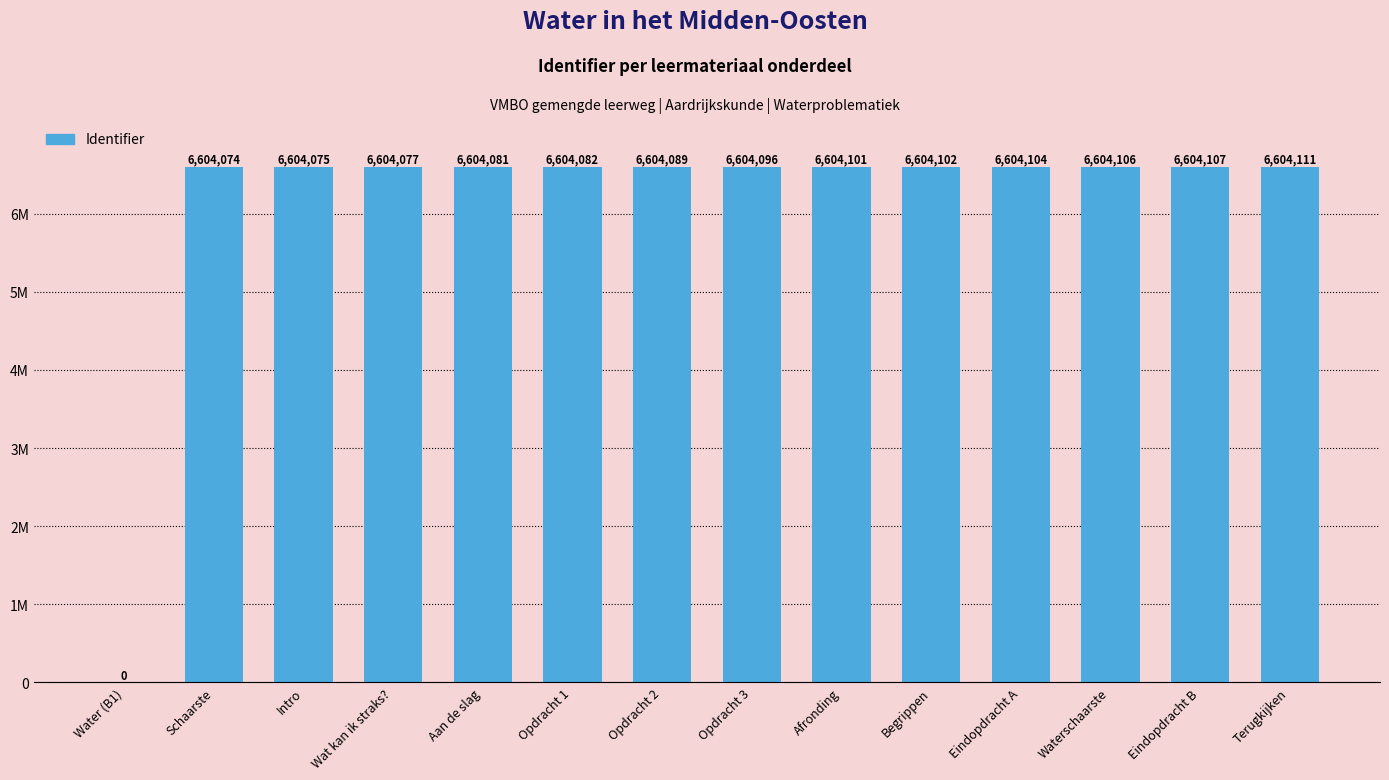

What position from the right is Eindopdracht B?

2